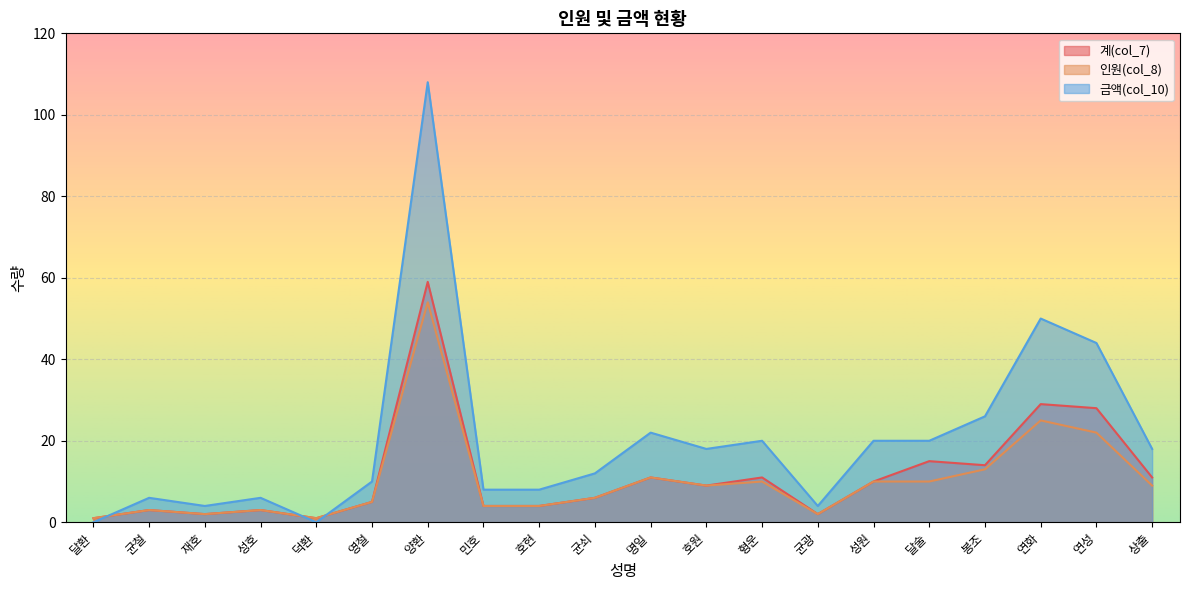

True or false: 인원(col_8) has a value of 10 at 성원.

True